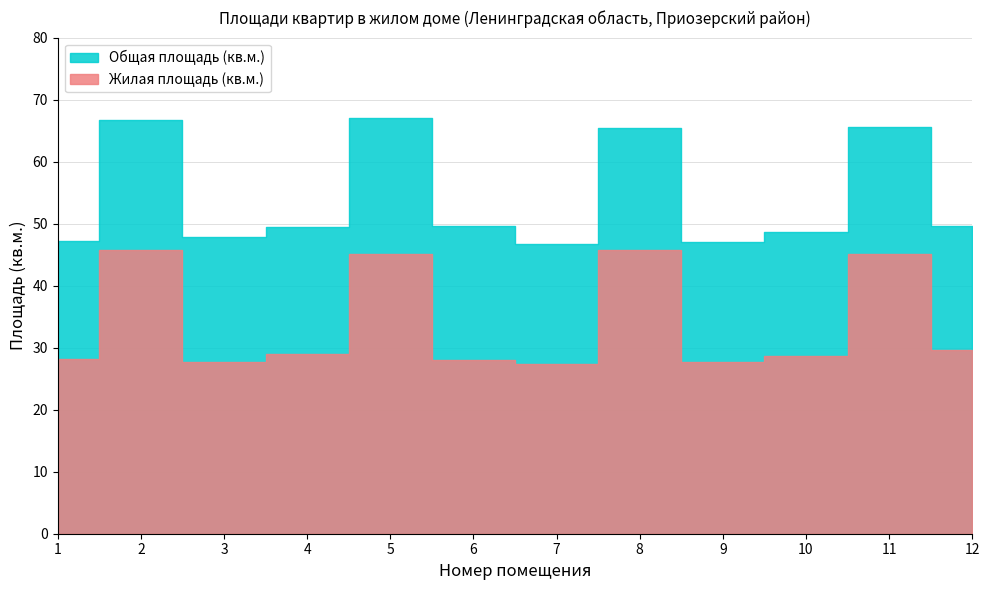

What are all the series names shown in the legend?

Общая площадь (кв.м.), Жилая площадь (кв.м.)